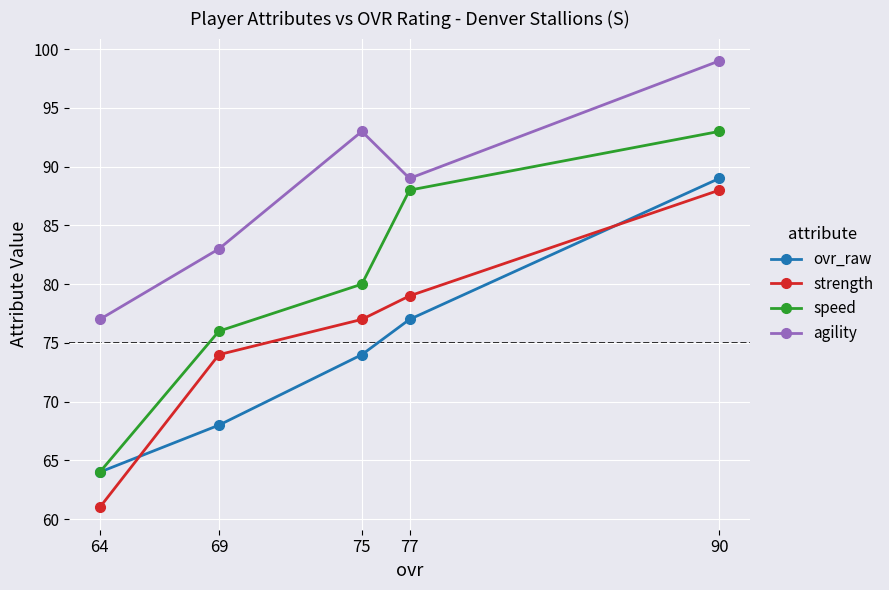

In agility, how many points are lower than both neighbors (excluding endpoints)?

1